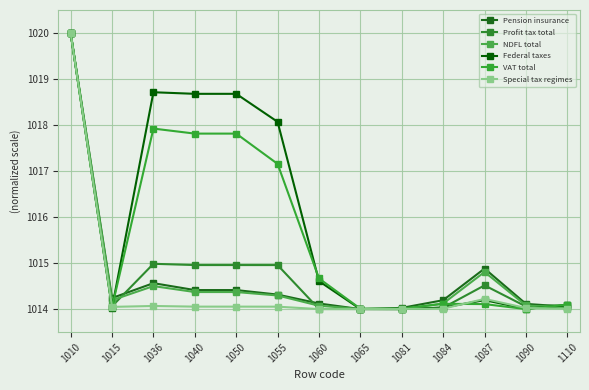

Is the value of VAT total at 1010 greater than the value of NDFL total at 1060?

Yes